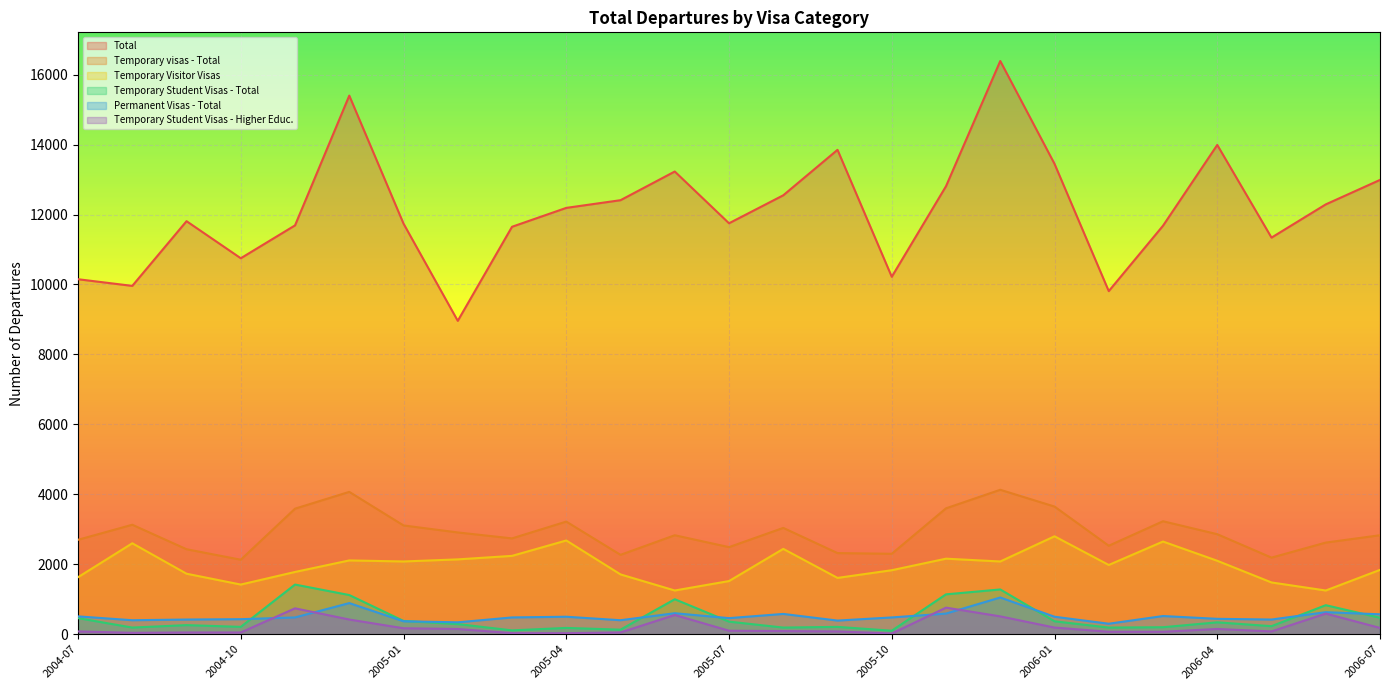

How many lines are shown in the chart?

6